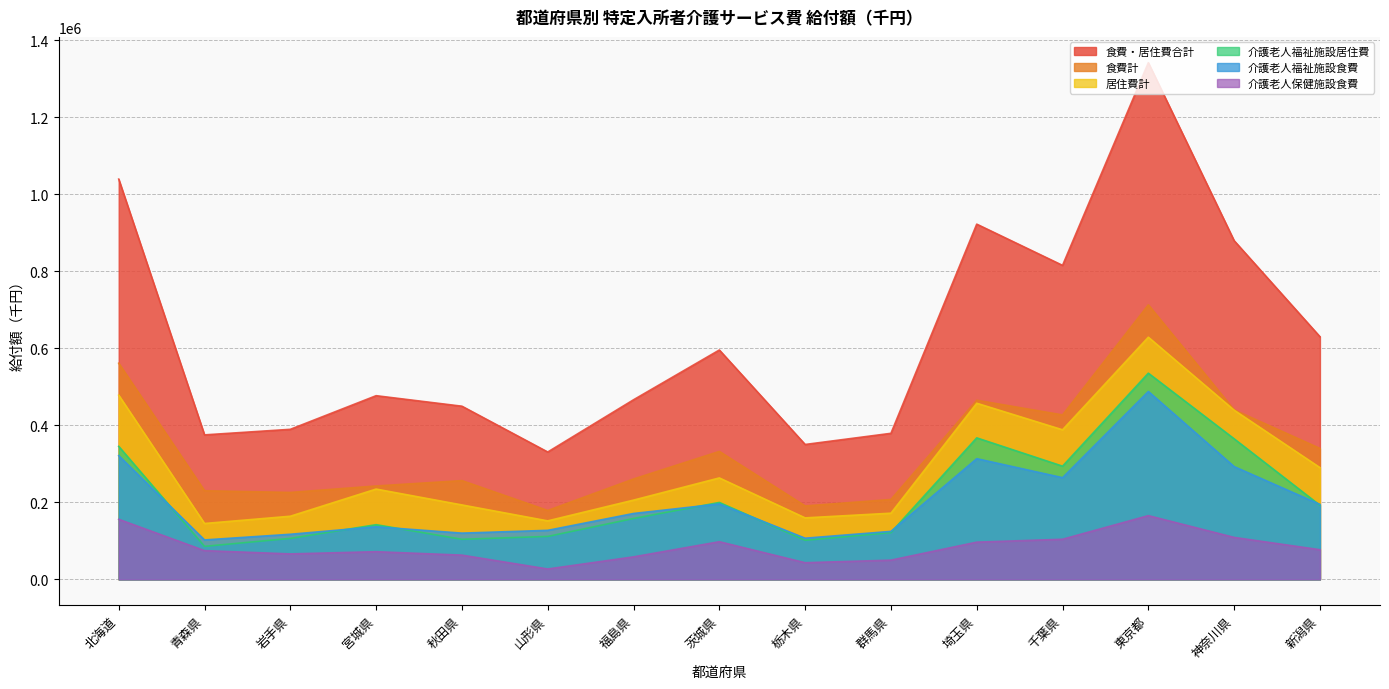

What is the total value across all series at 宮城県?

1304542.6